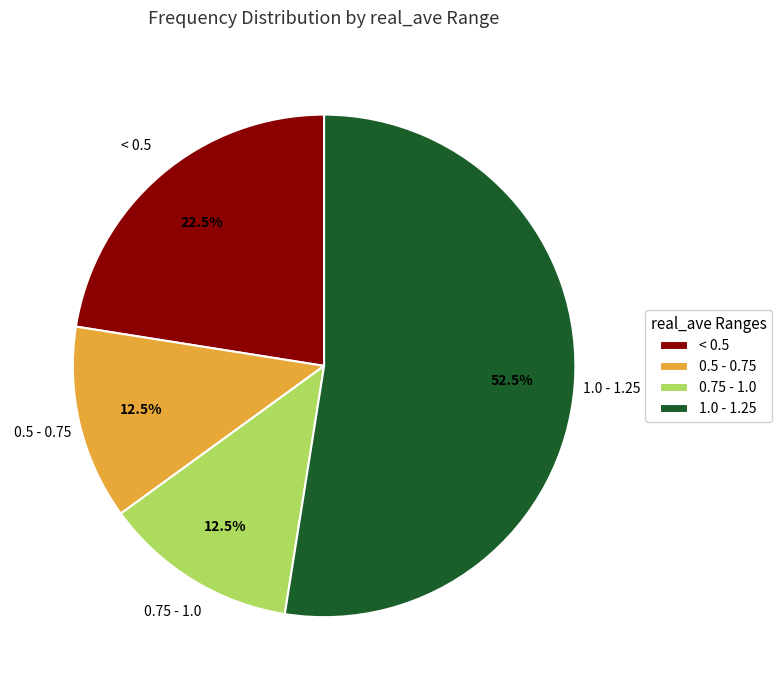

What percentage is NOT represented by 1.0 - 1.25?

47.5%